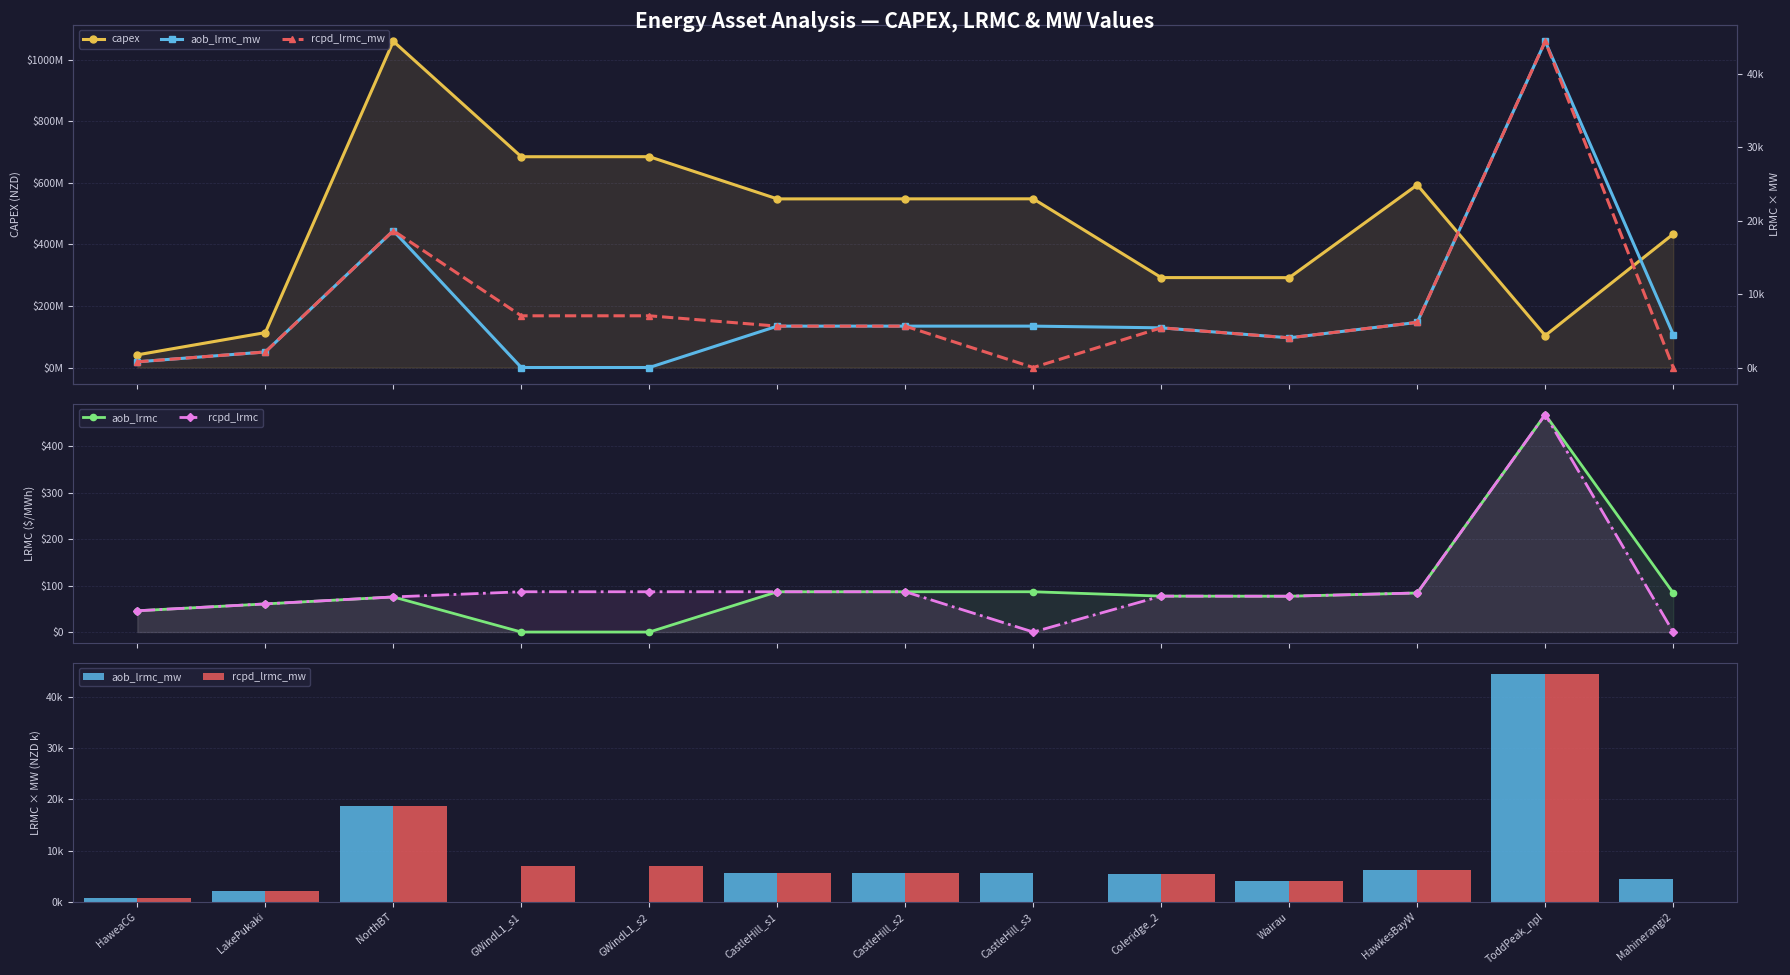

What is the difference between the highest and lowest values at Mahinerangi2?

433373307.4